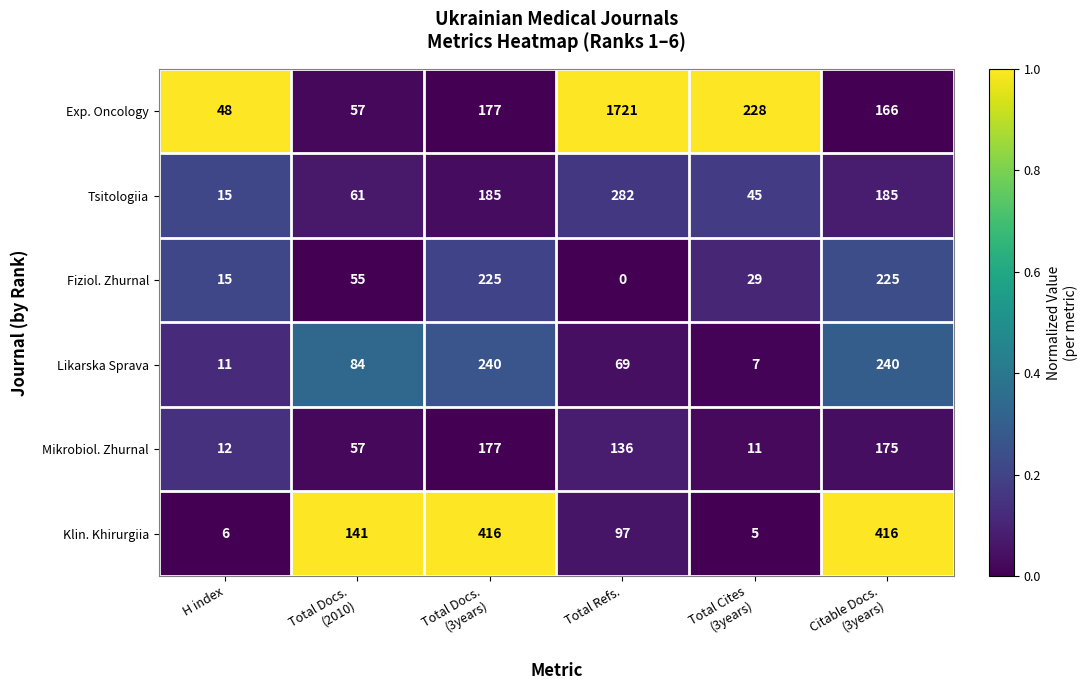

What is the difference between the maximum and minimum values in the Exp. Oncology series?

1673